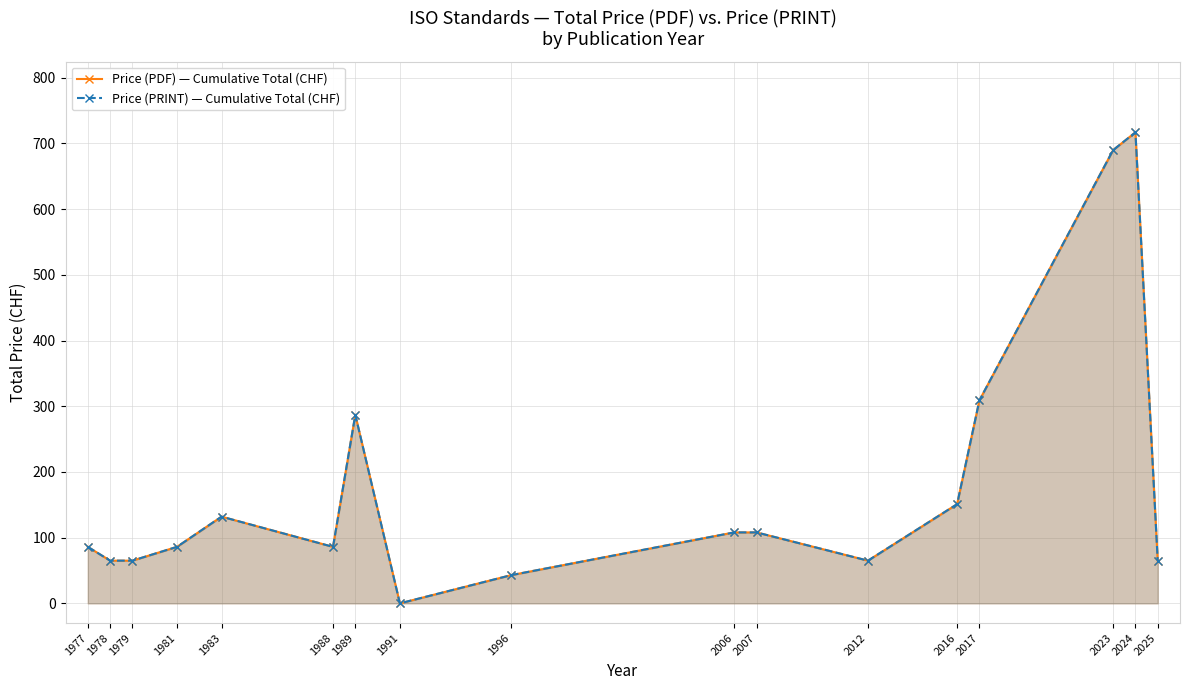

How many lines are shown in the chart?

2